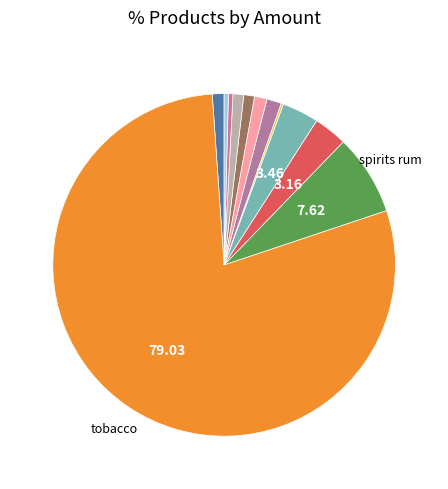

Does any single category account for the majority?

Yes